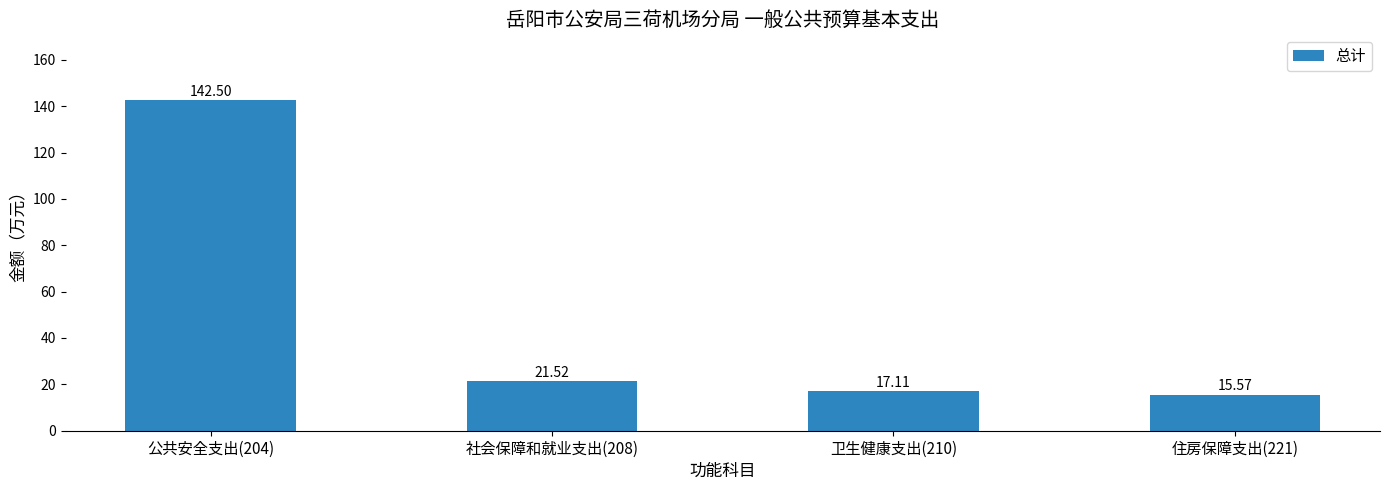

Are the bars horizontal?

No